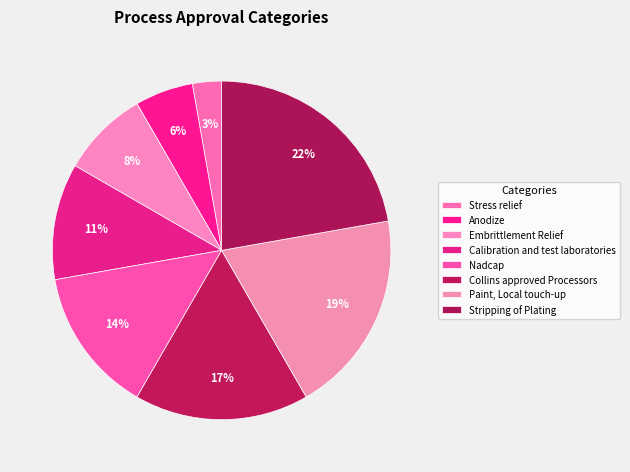

What is the largest slice in the pie chart?

Stripping of Plating